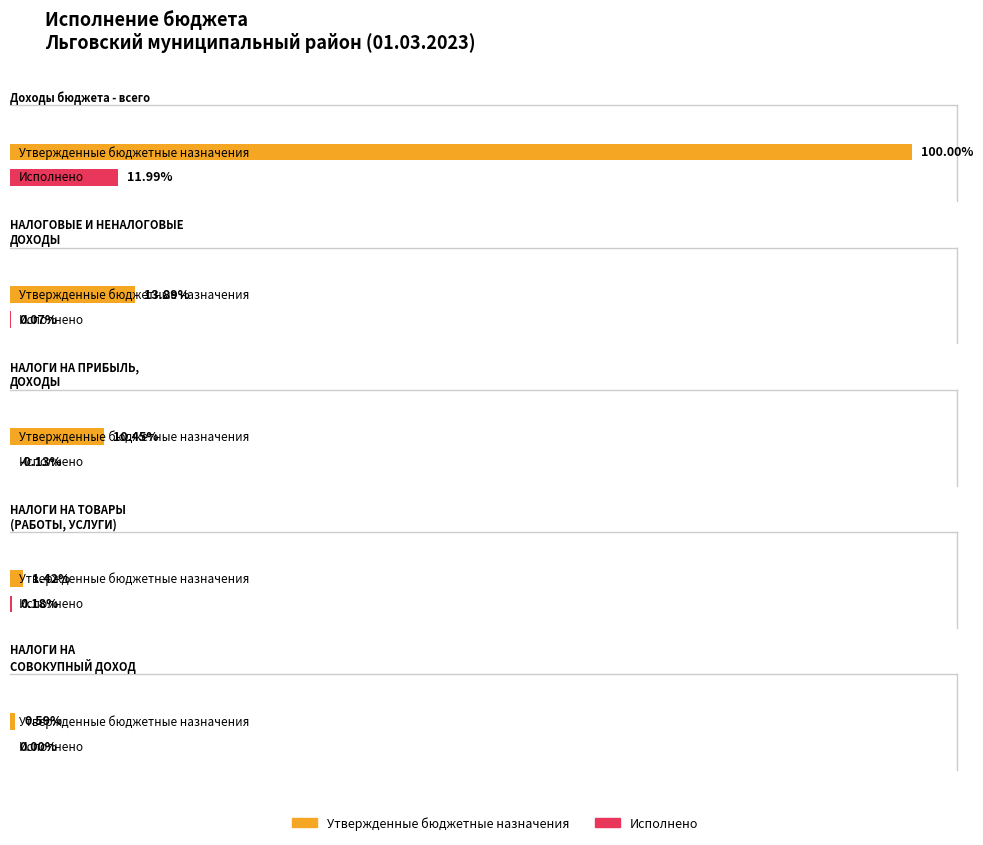

Does the chart contain stacked bars?

No